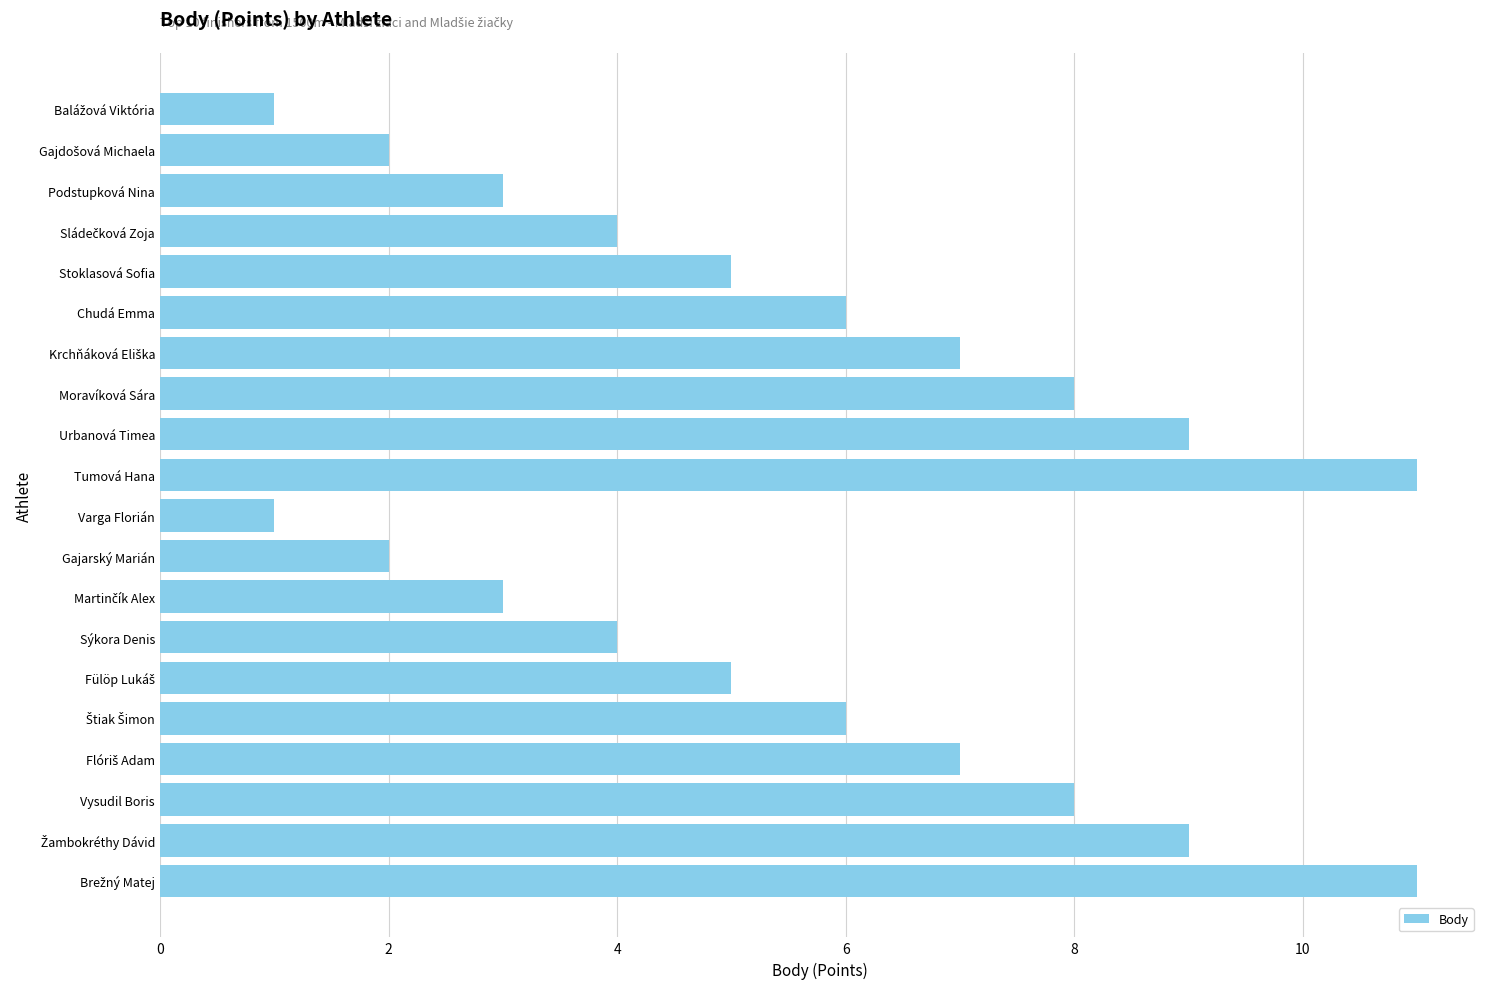

What is the maximum value shown in the chart?

11